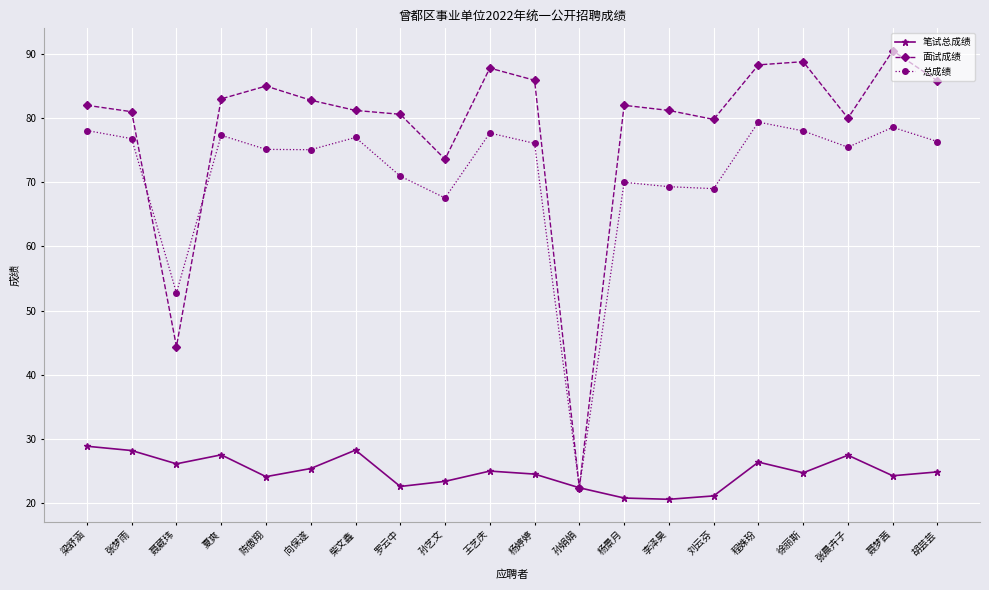

At which label does 面试成绩 reach its minimum?

孙娟娟